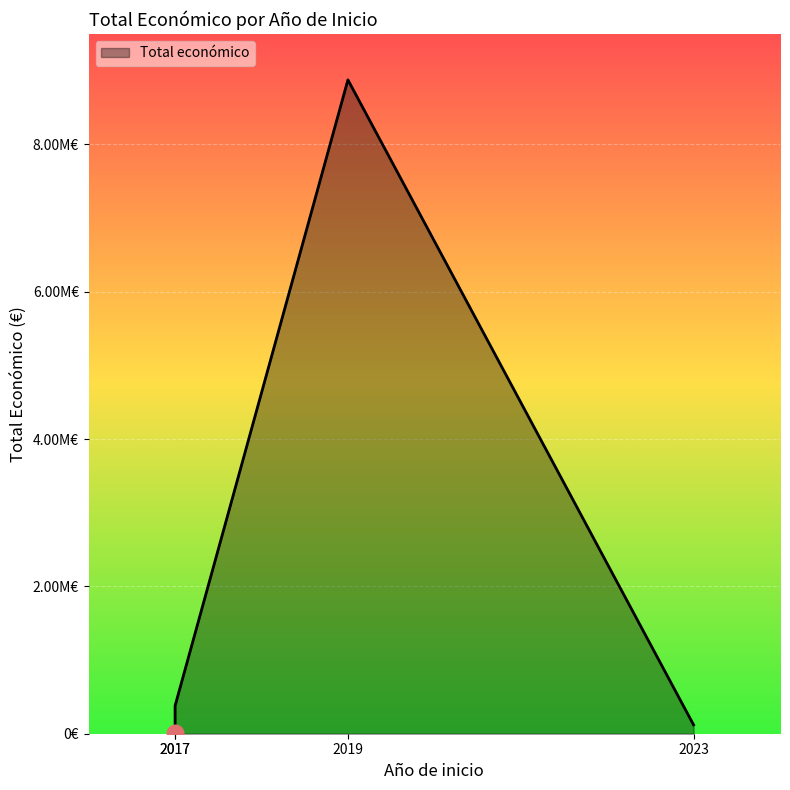

How many series are shown in this chart?

1